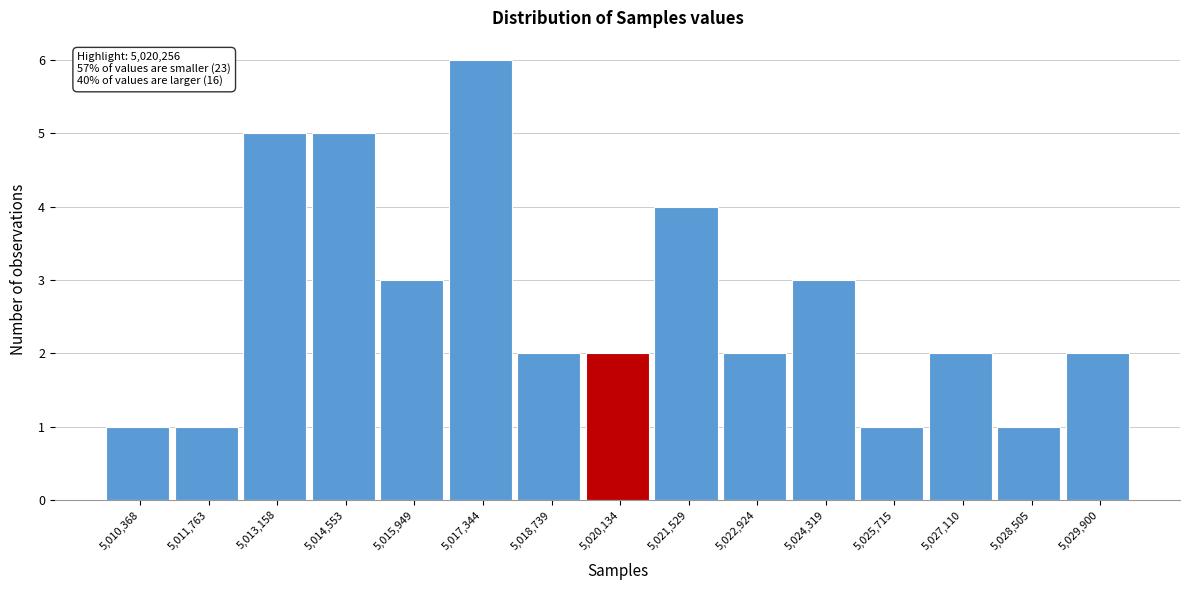

Which range on the x-axis has the tallest bar?

5016600 to 5018000